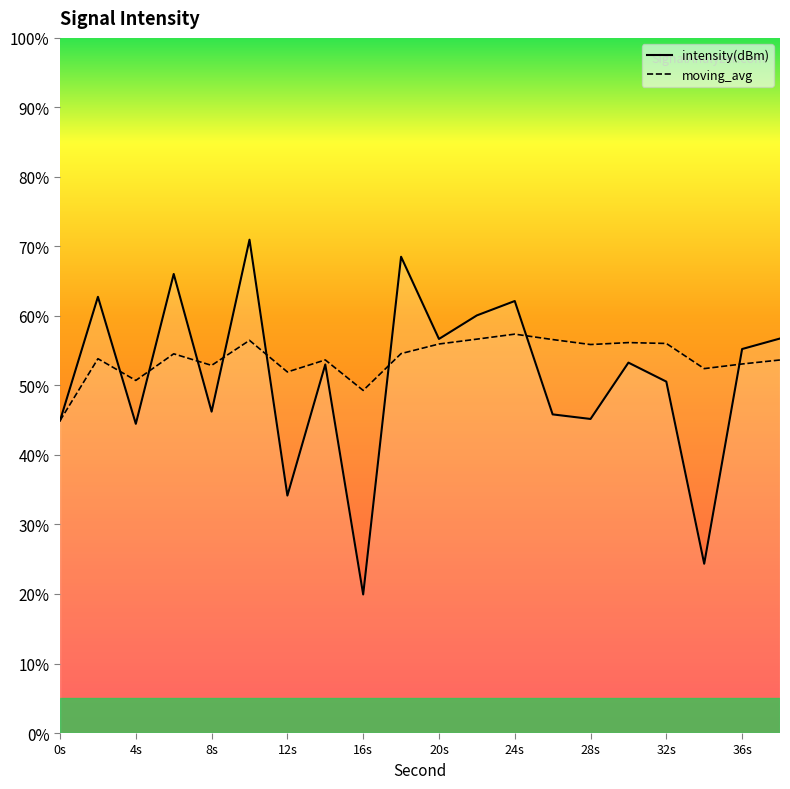

Is the value of intensity(dBm) at 26 greater than the value of moving_avg at 14?

No